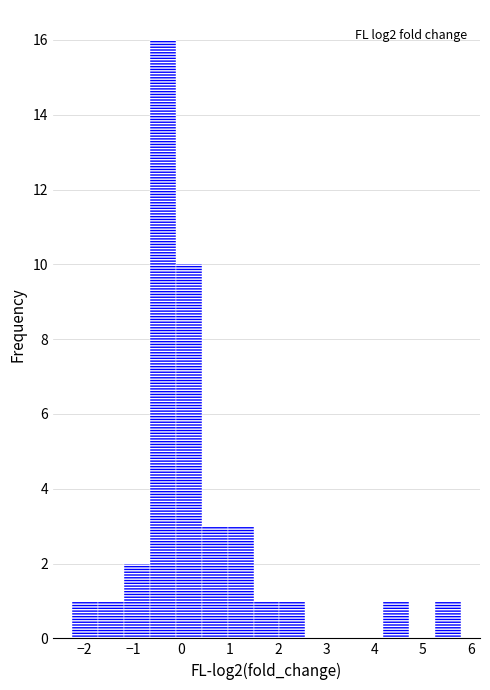

Over which range of the x-axis is the bar tallest?

-0.6 to -0.1